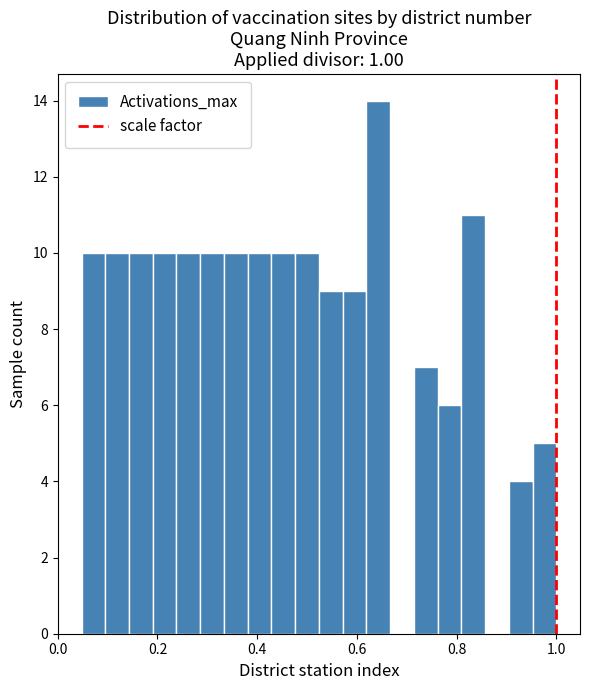

Around what value on the x-axis is the tallest bar? Give the approximate position of its centre, as read against the axis.

0.64